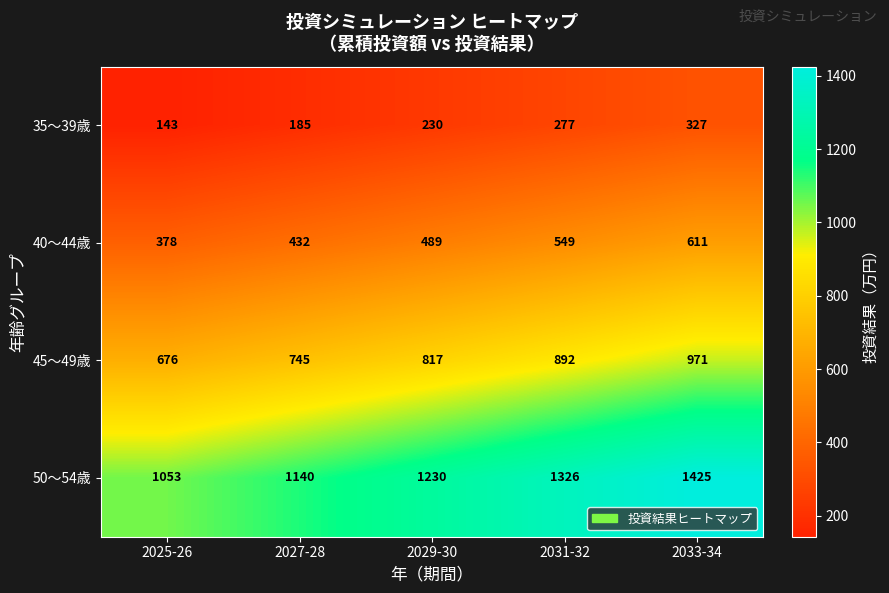

Is it true that 40〜44歳 equals 670 at 2025-26?

False